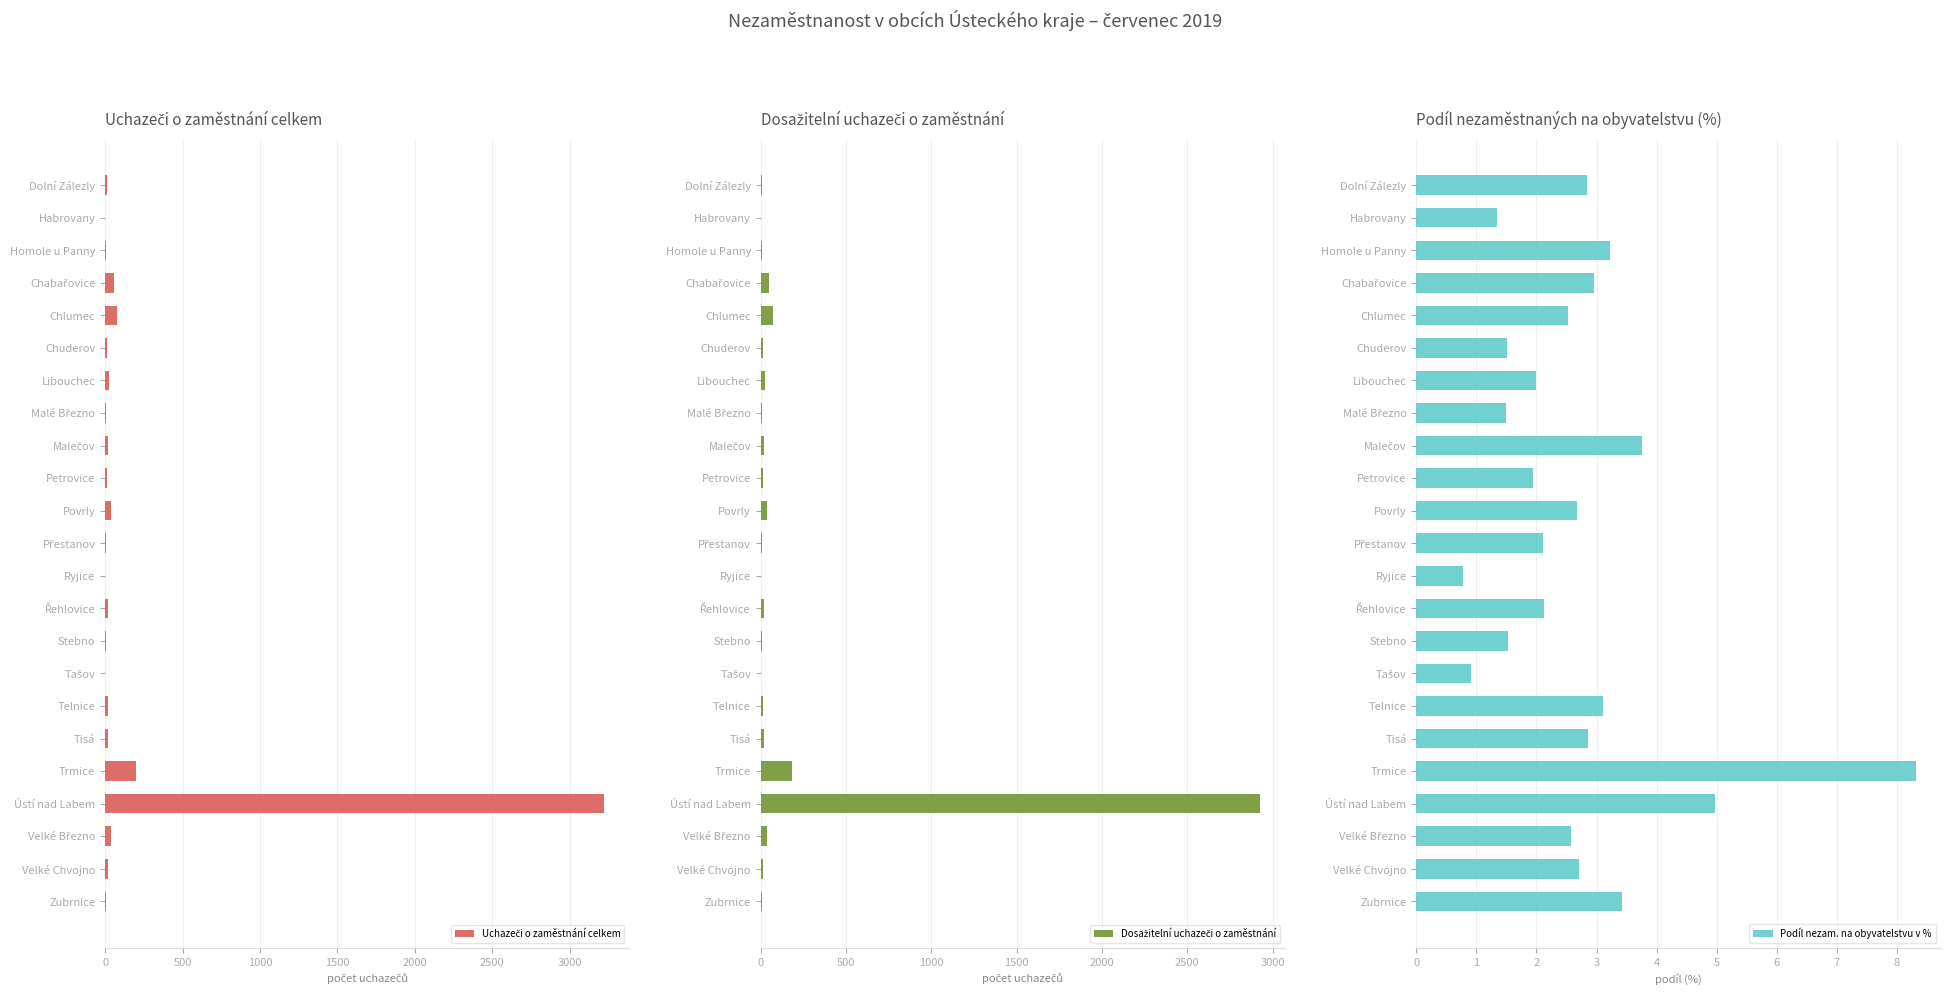

What value does the Podíl nezam. na obyvatelstvu v % series have at Telnice?

3.1